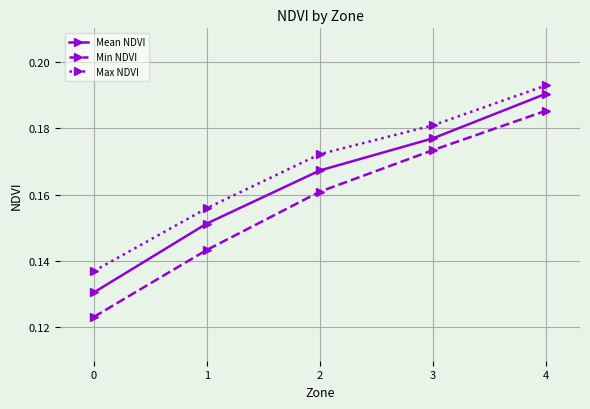

At how many categories does at least one series exceed 0?

5